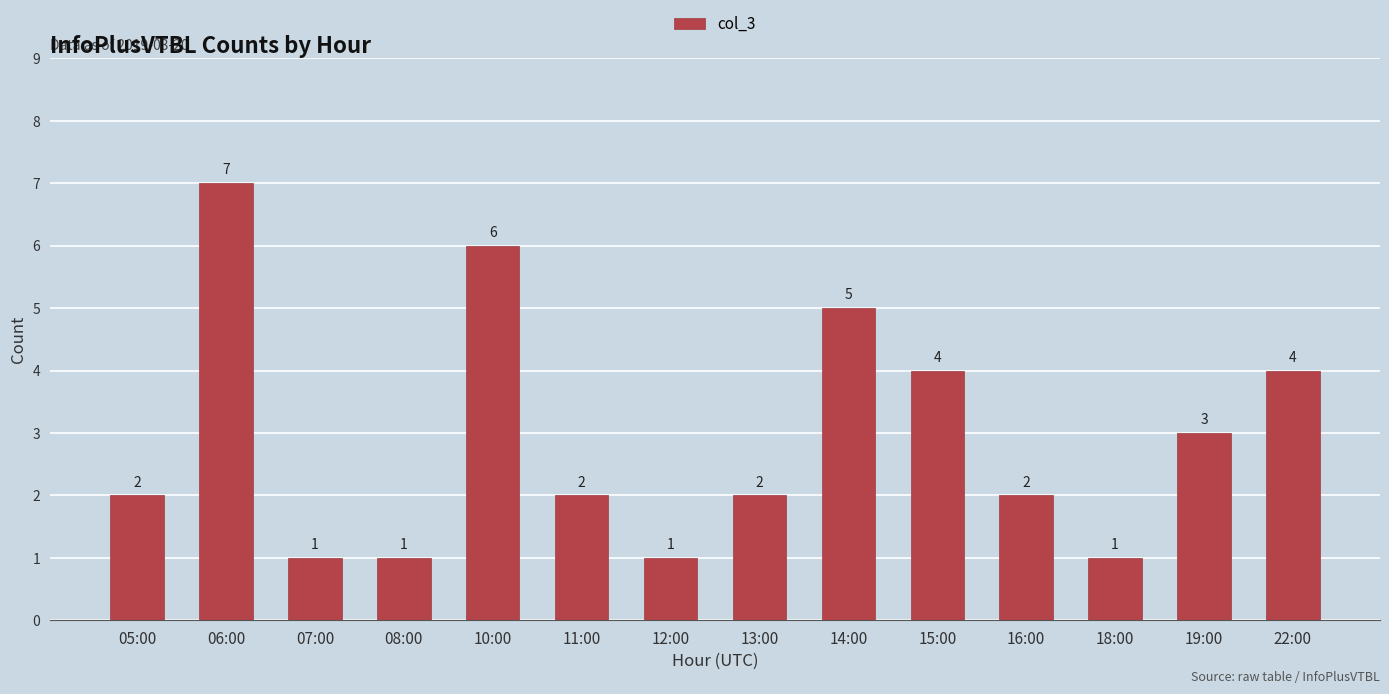

Between 13:00 and 12:00, which is larger?

13:00